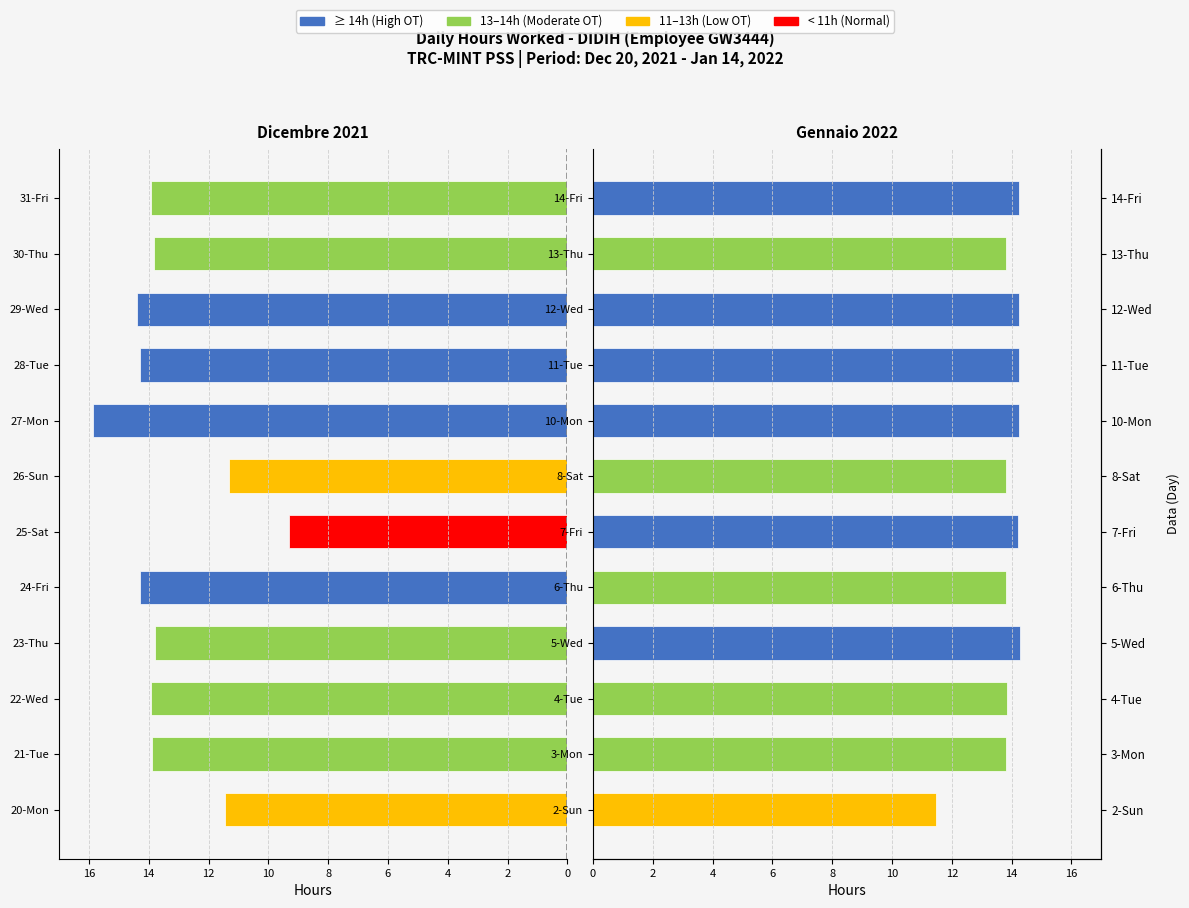

Read the Jan 2022 value at 6-Thu.

13.8